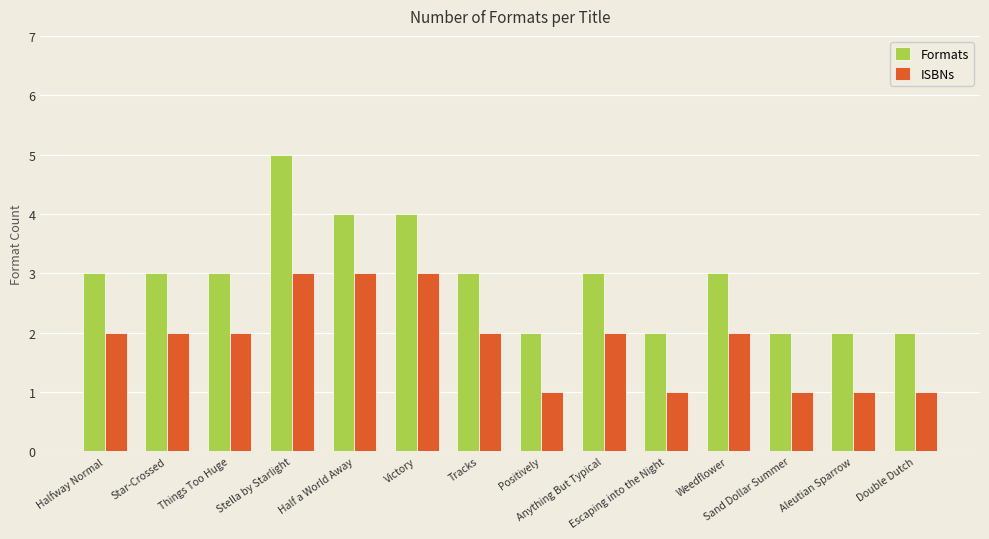

Which series has the largest total across all categories?

Formats